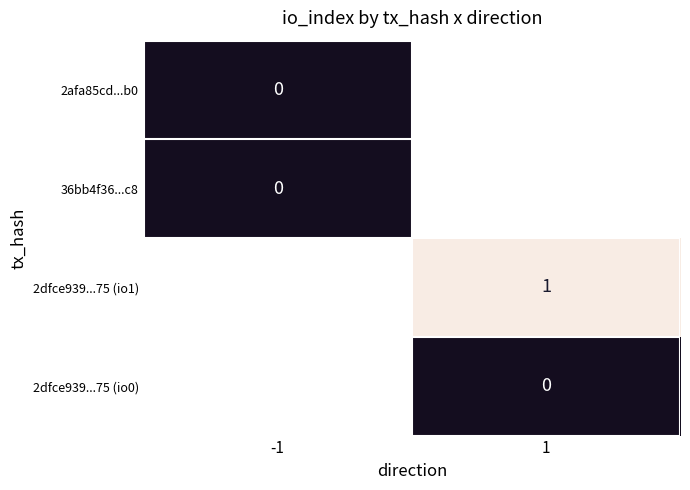

Which category has the lowest value across all series?

-1